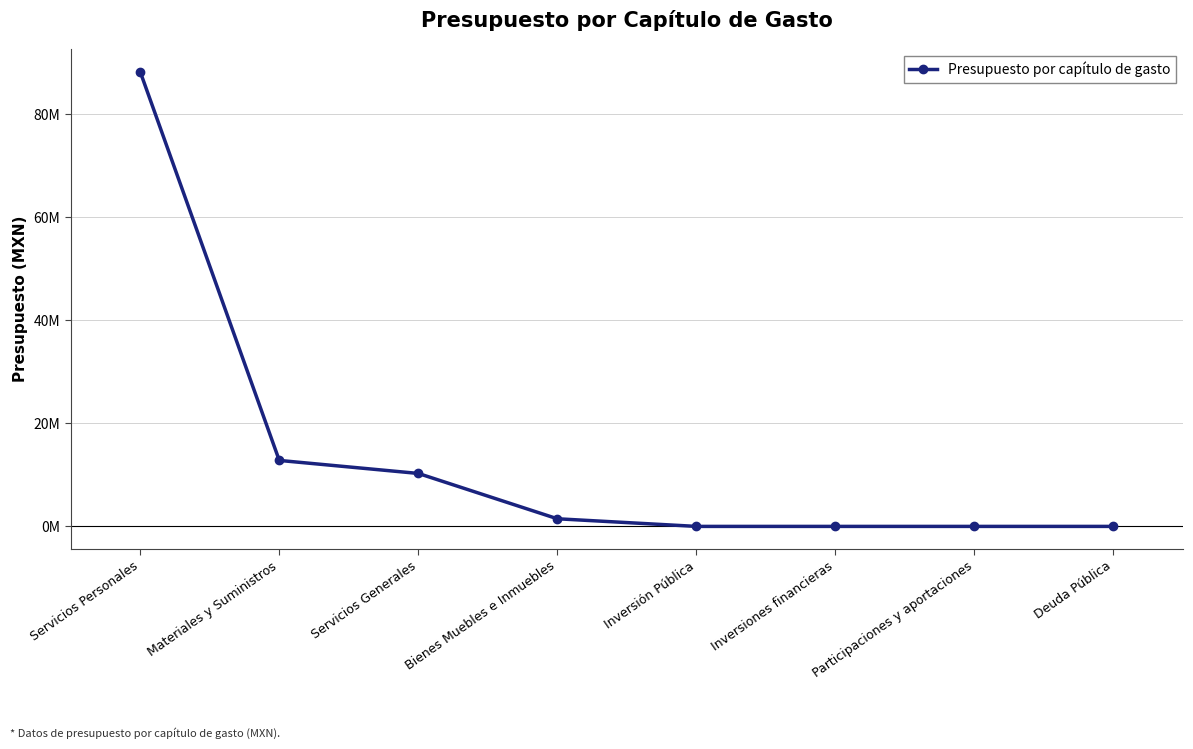

True or false: there are more than 2 points higher than both neighbors.

False